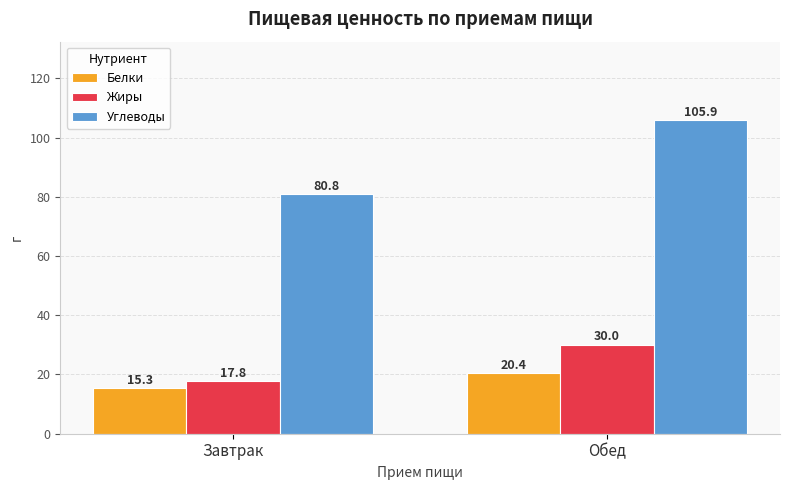

What is the sum of the Белки values at Обед and Завтрак?

35.7